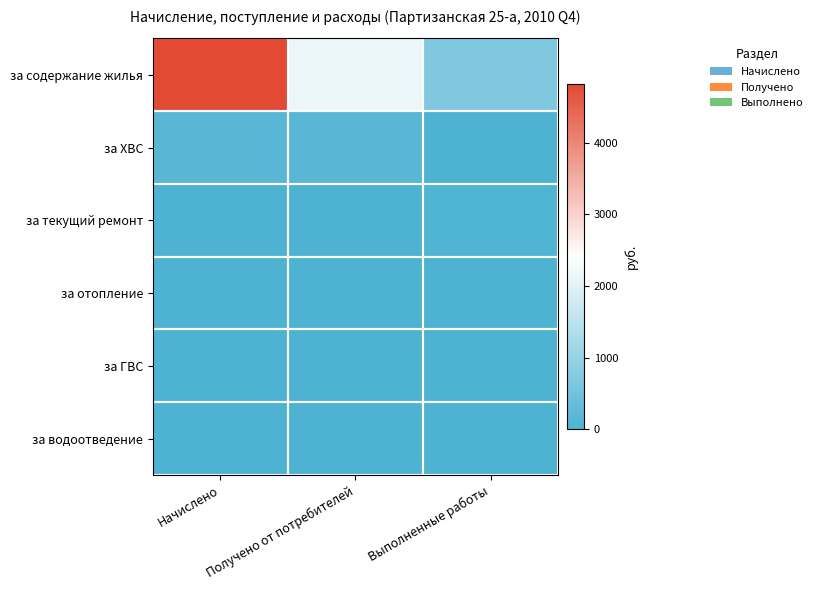

Which series changed the most between Получено от потребителей and Выполненные работы?

за содержание жилья